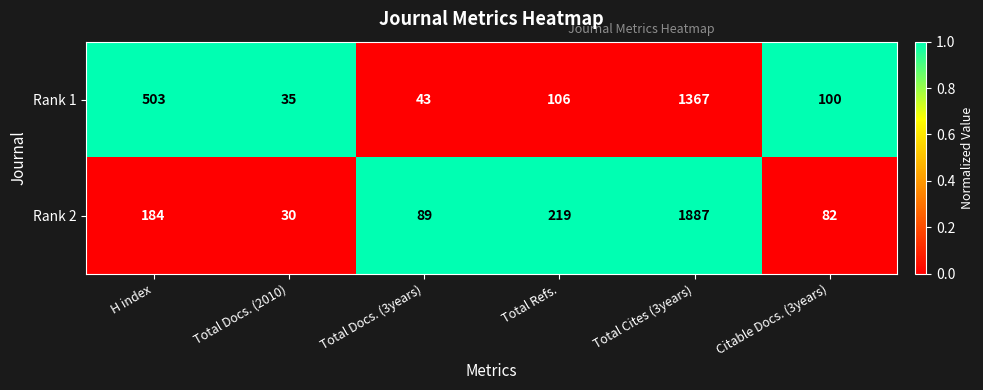

Is it true that Rank 1 equals 1367 at Total Cites (3years)?

True